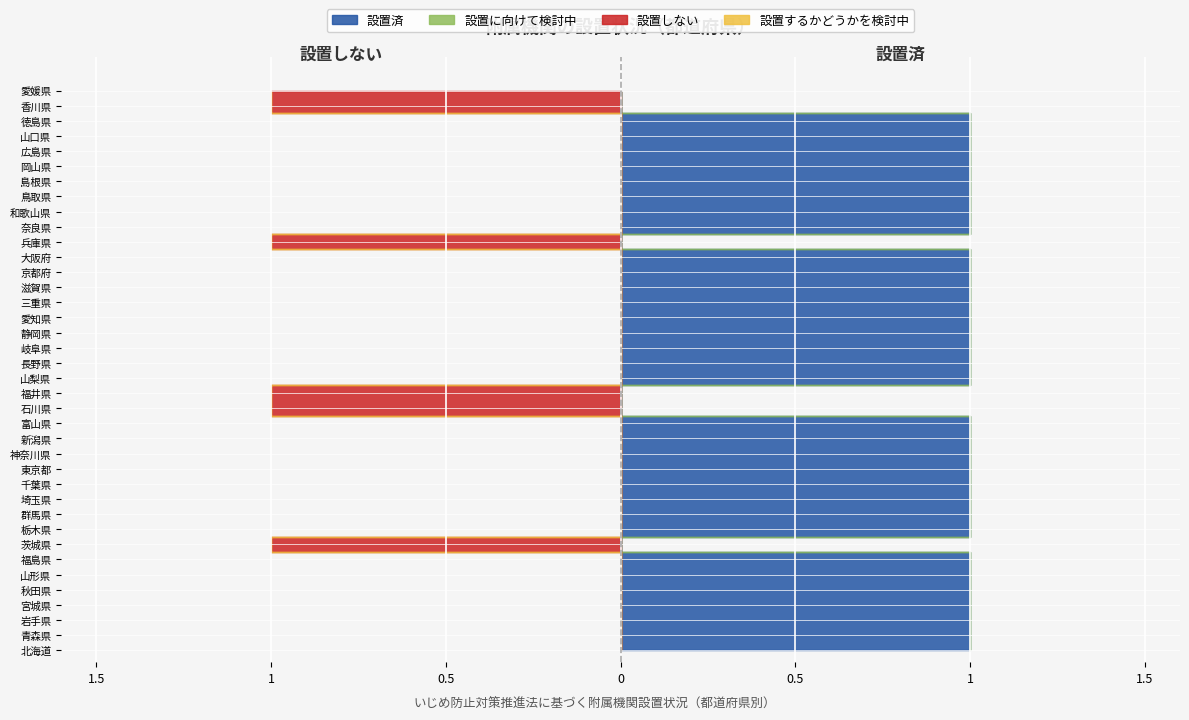

Reading left to right, list all the values displayed in this chart.

設置済: 1	1	1	1	1	1	1	0	1	1	1	1	1	1	1	1	0	0	1	1	1	1	1	1	1	1	1	0	1	1	1	1	1	1	1	1	0	0
設置に向けて検討中: 0	0	0	0	0	0	0	0	0	0	0	0	0	0	0	0	0	0	0	0	0	0	0	0	0	0	0	0	0	0	0	0	0	0	0	0	0	0
設置するかどうかを検討中: 0	0	0	0	0	0	0	0	0	0	0	0	0	0	0	0	0	0	0	0	0	0	0	0	0	0	0	0	0	0	0	0	0	0	0	0	0	0
設置しない: 0	0	0	0	0	0	0	1	0	0	0	0	0	0	0	0	1	1	0	0	0	0	0	0	0	0	0	1	0	0	0	0	0	0	0	0	1	1